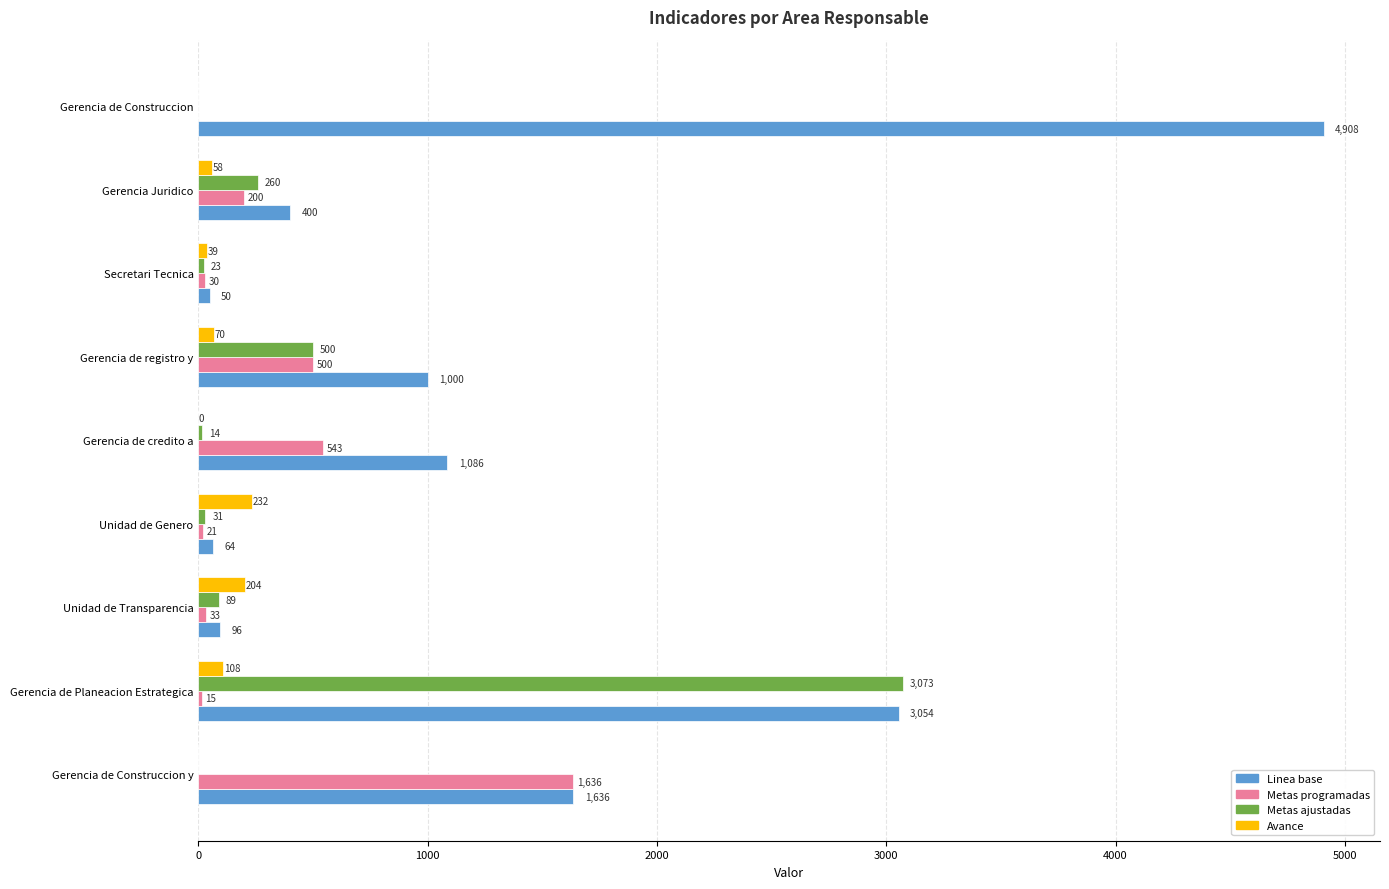

At which category is the sum across all series the highest?

Gerencia de Planeacion Estrategica